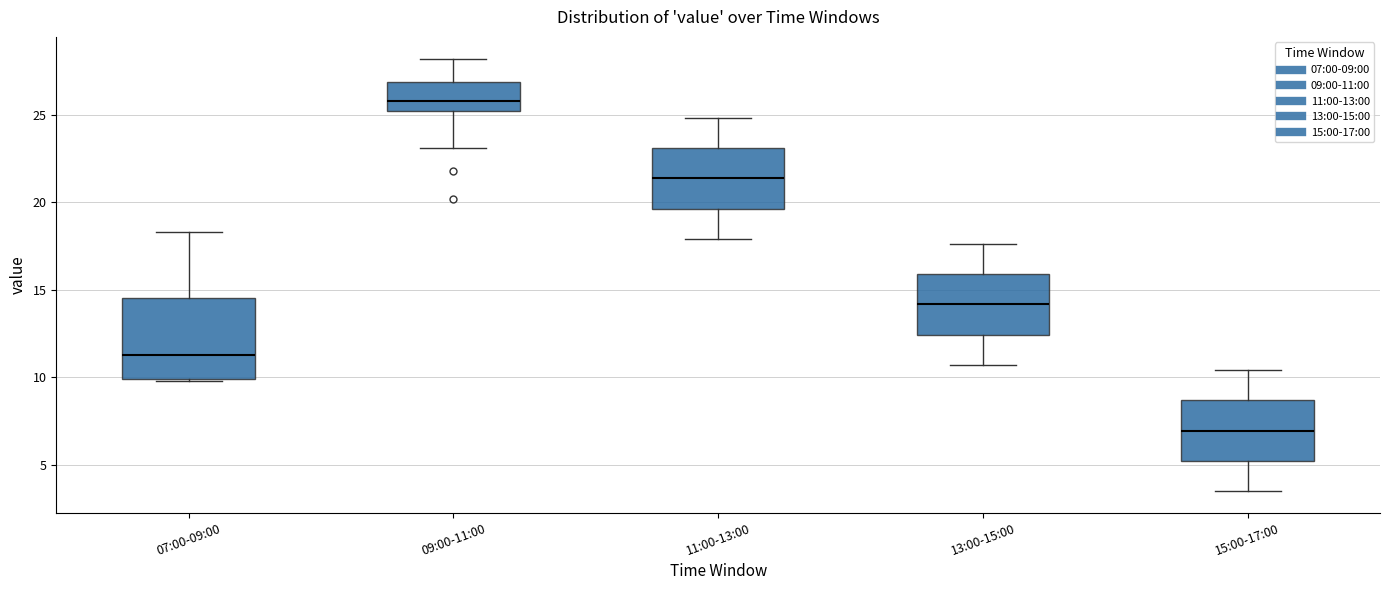

Which box has the highest median line?

09:00-11:00